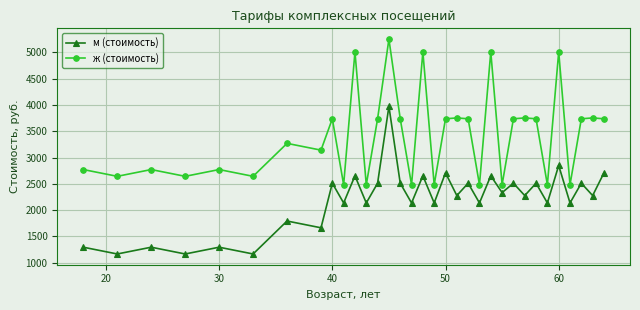

What is the value of the м (стоимость) point at the 15th from the left?

2513.1